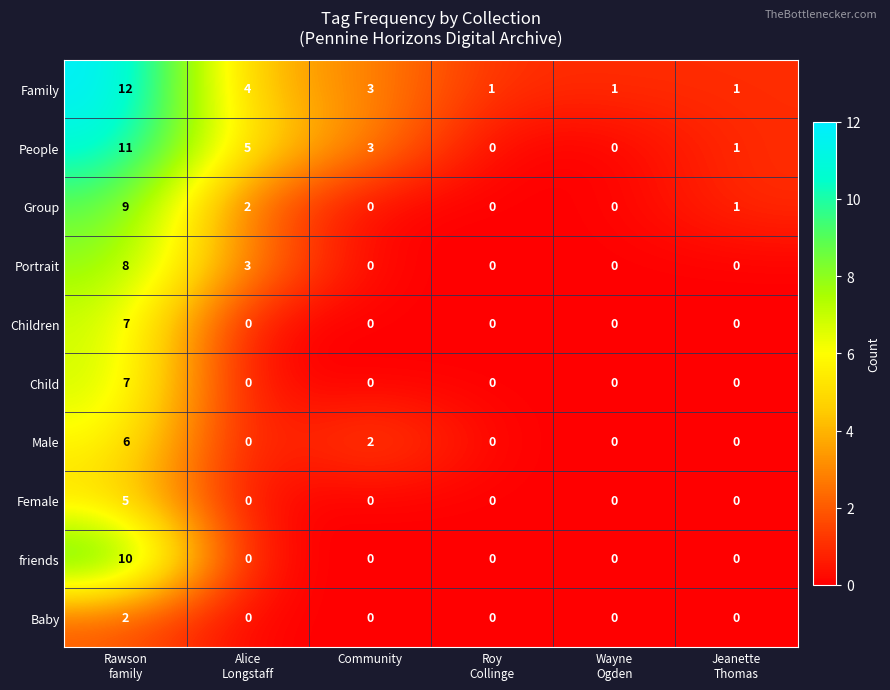

How many data points does each series have?

6